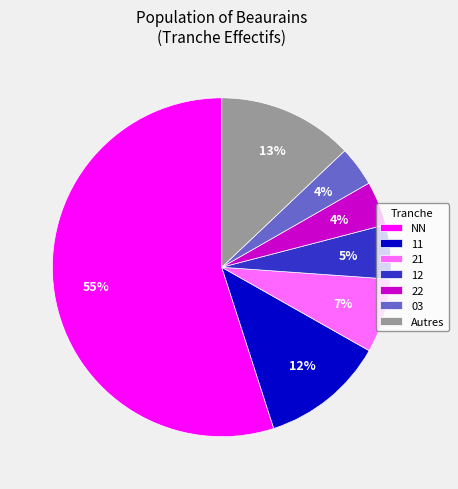

Which slice is the largest?

NN